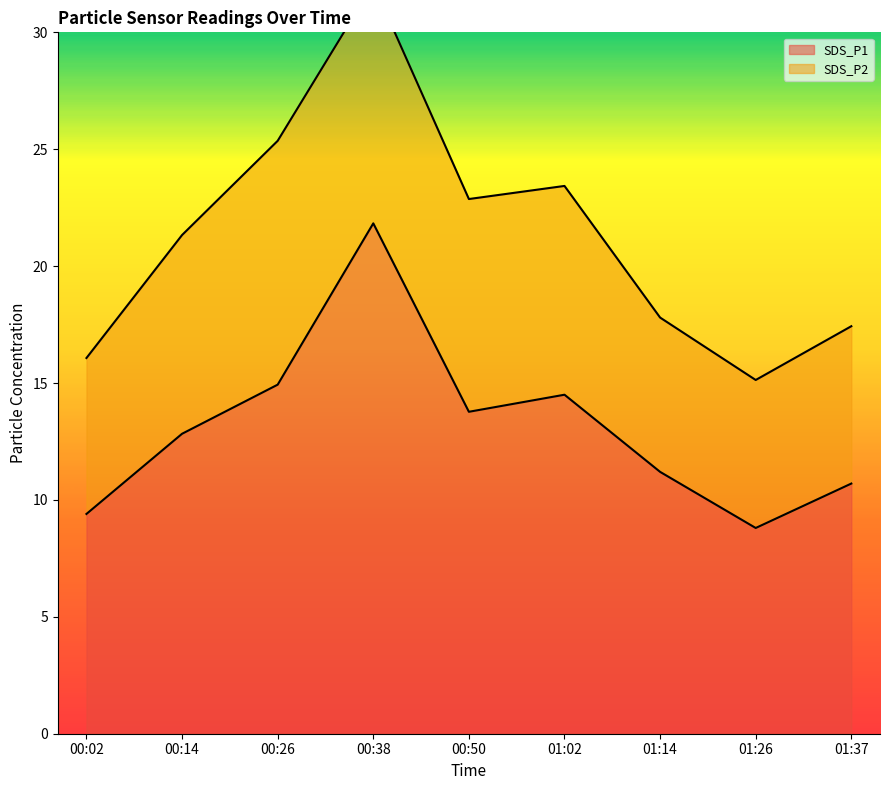

What is the lowest value of the SDS_P1 series?

8.8